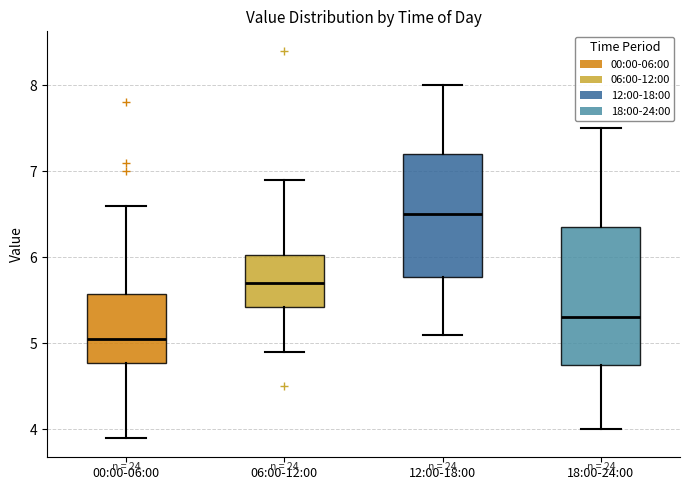

Reading left to right, transcribe this box plot: for each box, give where its median line is, the range the box spans, and where its two whiskers end, as read against the y-axis. The values are not printed on the chart, so give them approximately, as read against the axis.

00:00-06:00: median 5.1, box 4.8 to 5.6, whiskers 3.9 to 6.6
06:00-12:00: median 5.7, box 5.4 to 6.0, whiskers 4.9 to 6.9
12:00-18:00: median 6.5, box 5.8 to 7.2, whiskers 5.1 to 8.0
18:00-24:00: median 5.3, box 4.8 to 6.4, whiskers 4.0 to 7.5